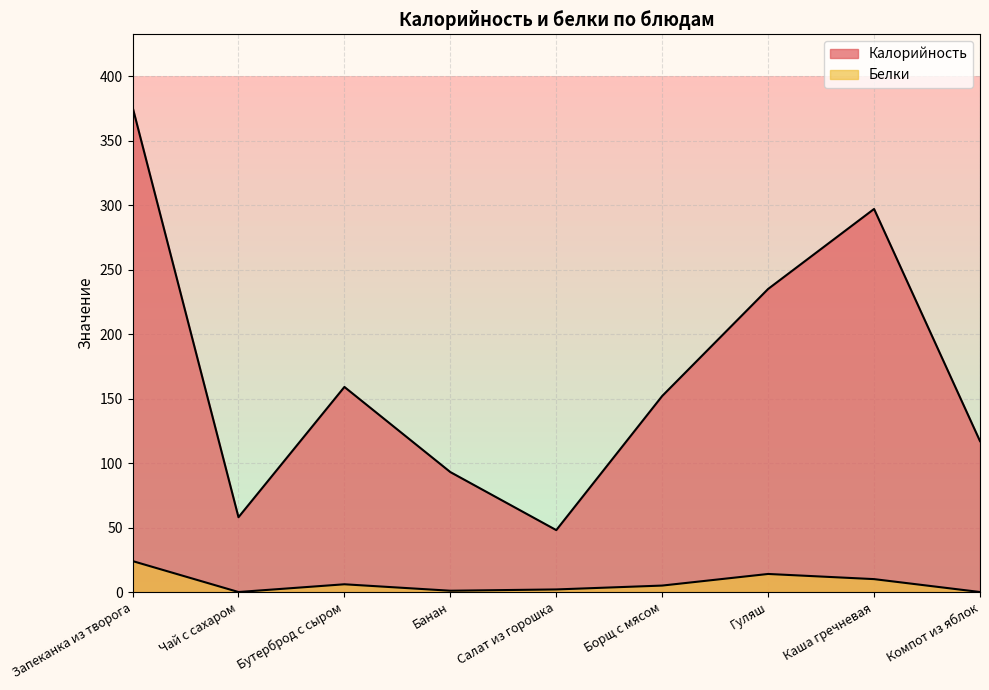

What is the difference between the maximum and second lowest values in the Калорийность series?

318